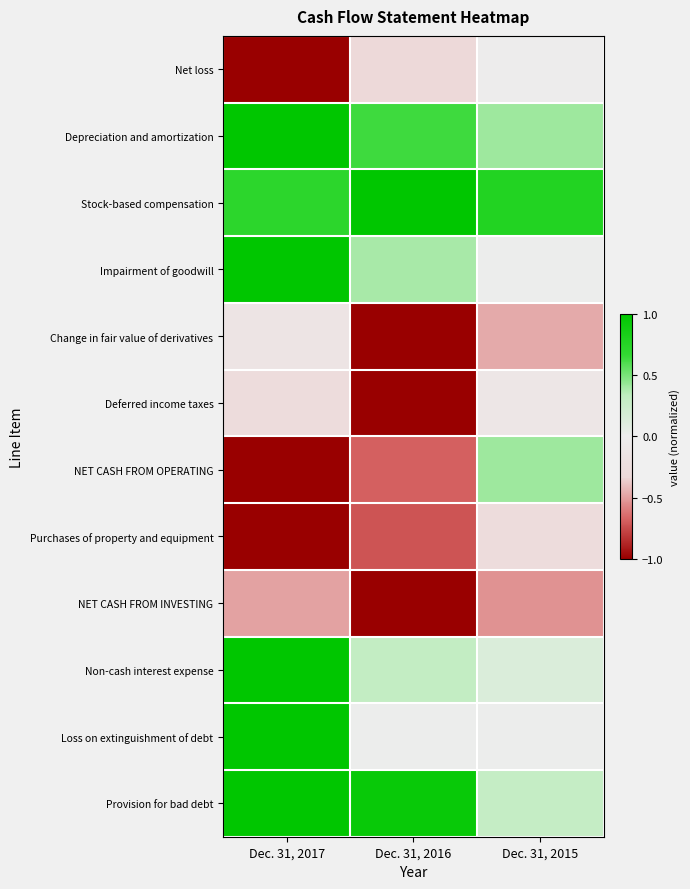

Which series has the largest total across all categories?

Stock-based compensation